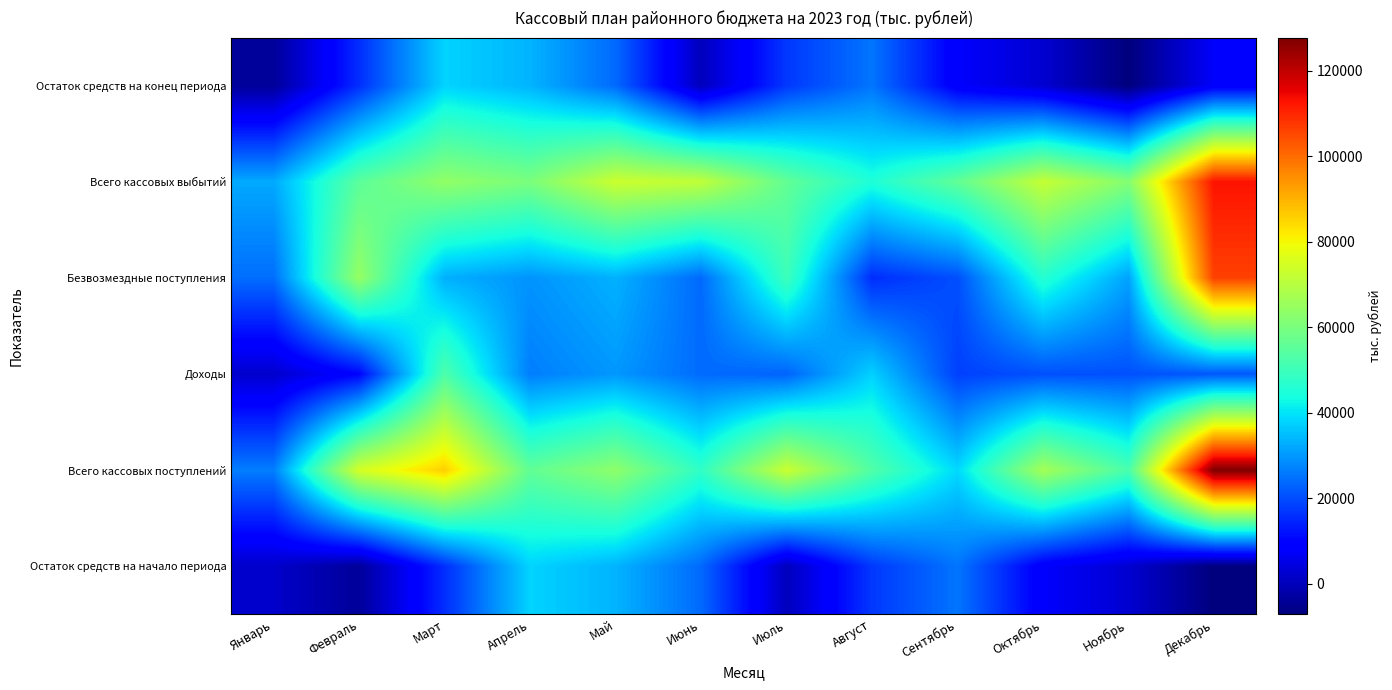

Count the number of categories in the chart.

12